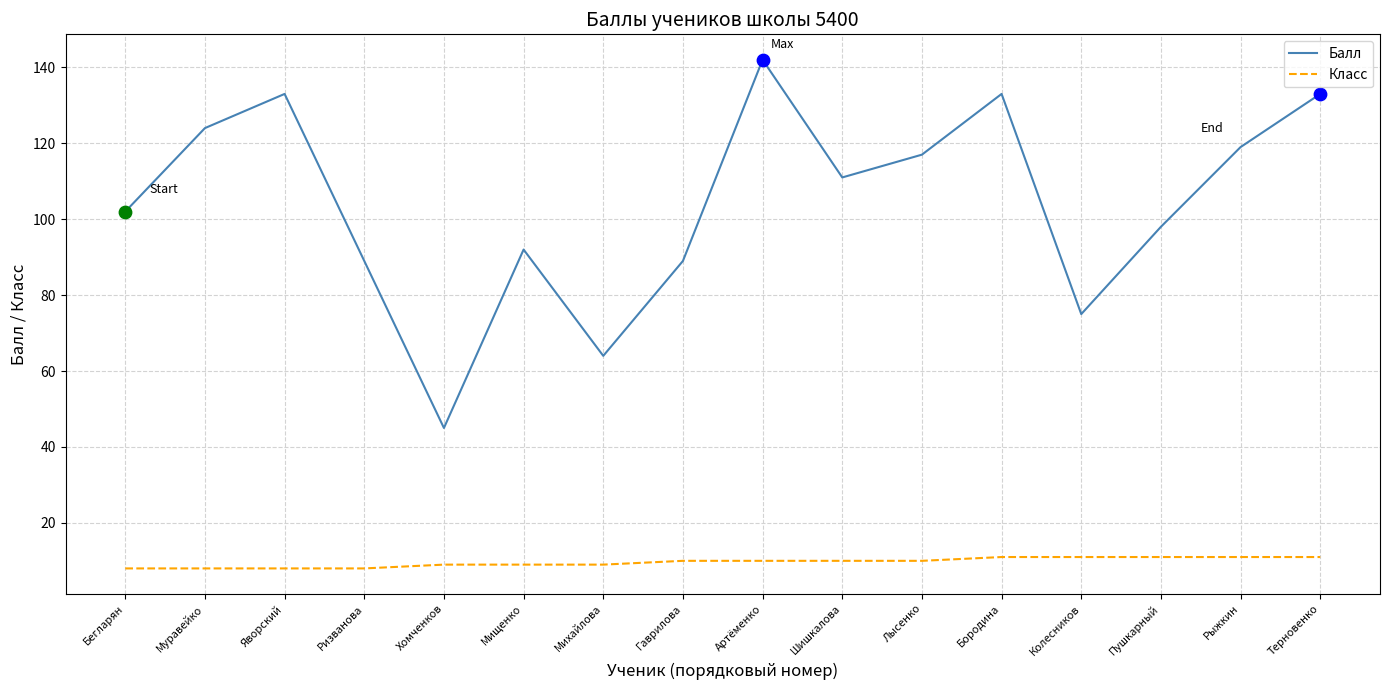

At which category is the sum across all series the highest?

Артёменко